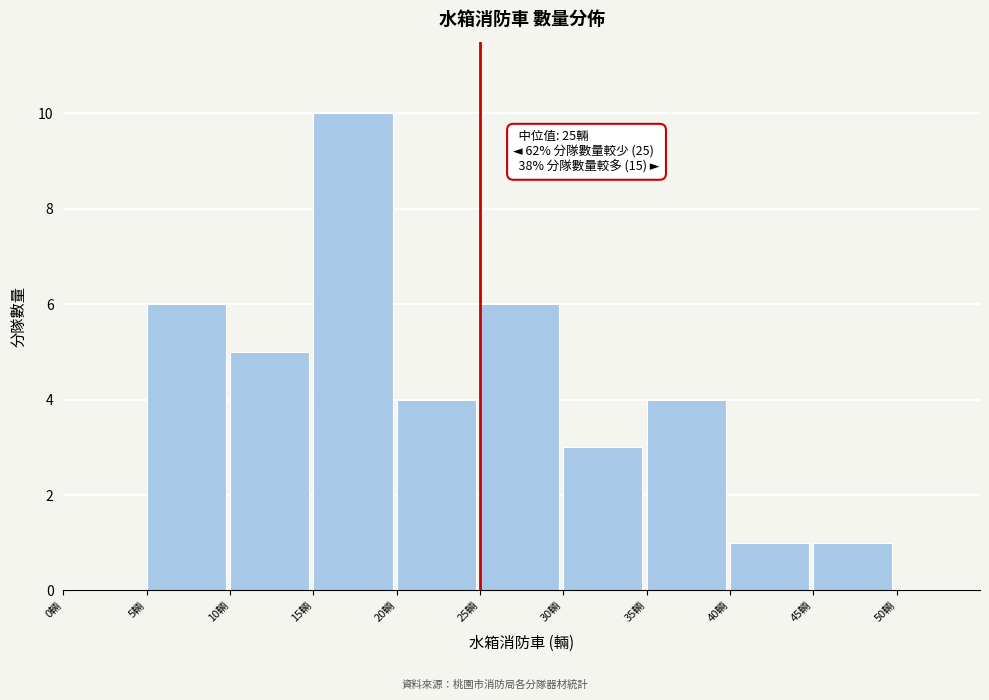

Which range on the x-axis has the tallest bar?

15 to 20